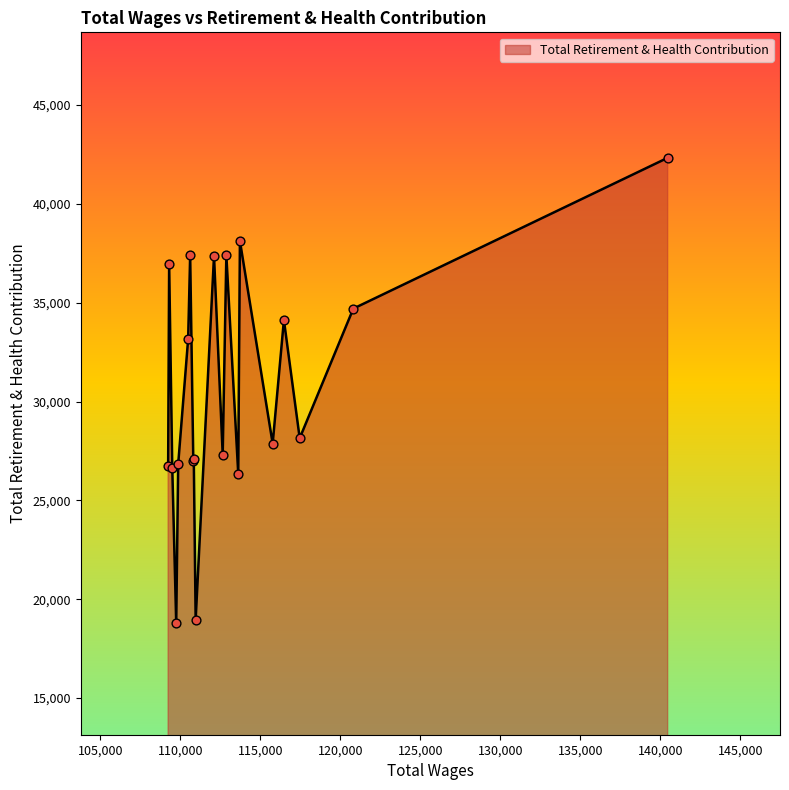

What is the maximum value shown in the chart?

42329